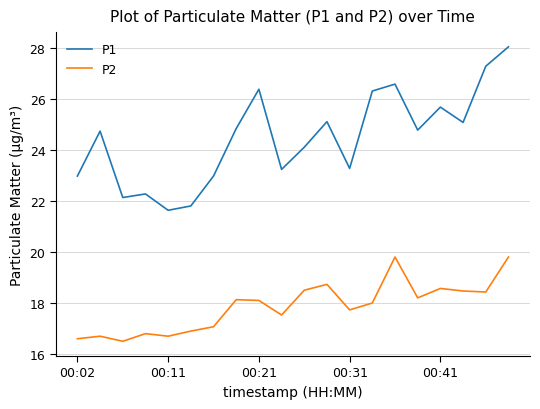

What is the lowest value of the P2 series?

16.5